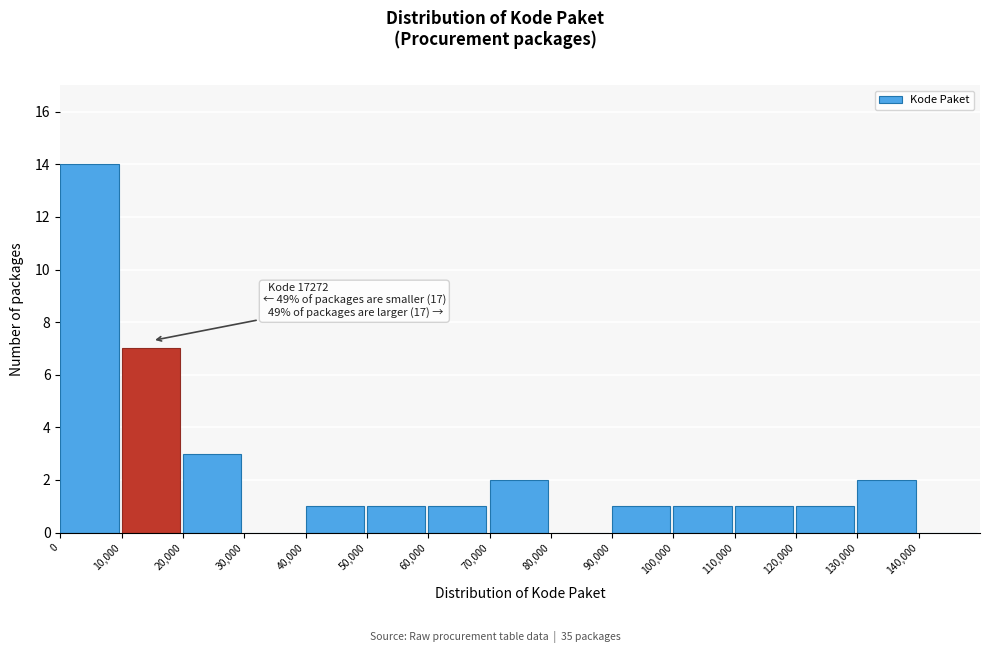

Which range on the x-axis has the tallest bar?

0 to 10000